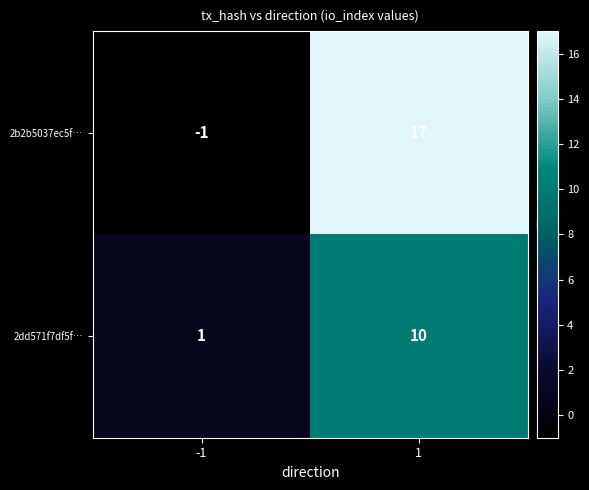

What is the total value across all series at 1?

27